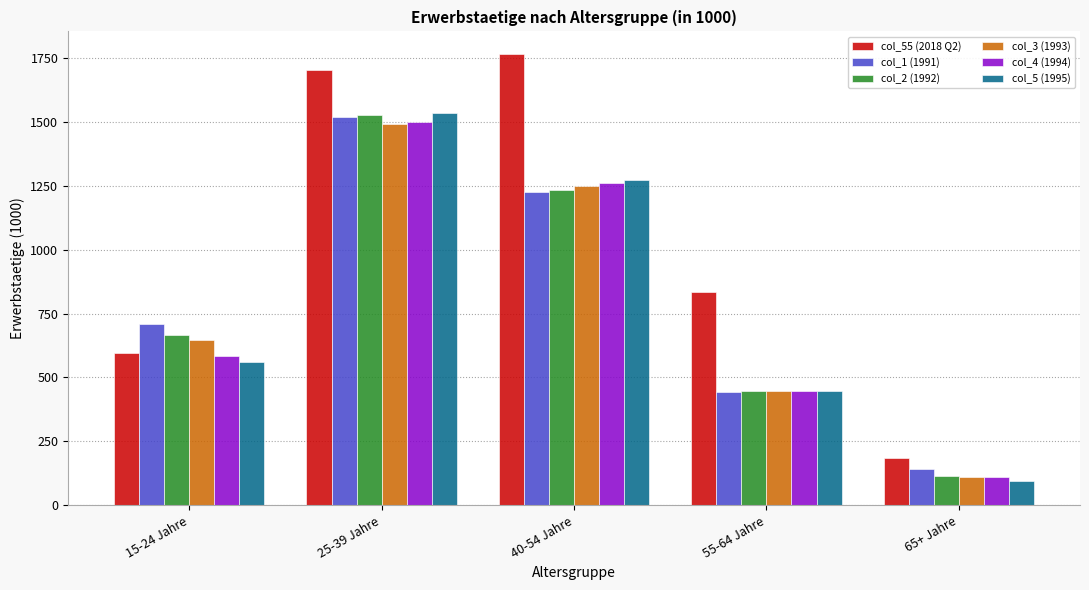

At which label is col_2 (1992) closest to 821?

15-24 Jahre